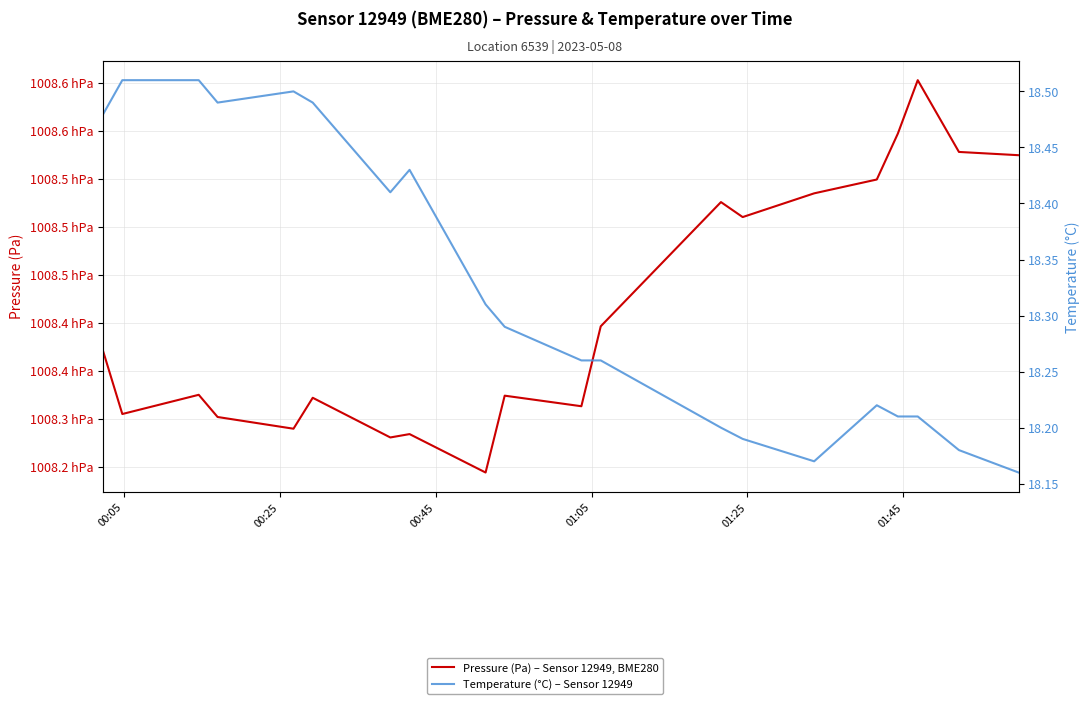

What is the sum of all Temperature (°C) – Sensor 12949 values?

366.5